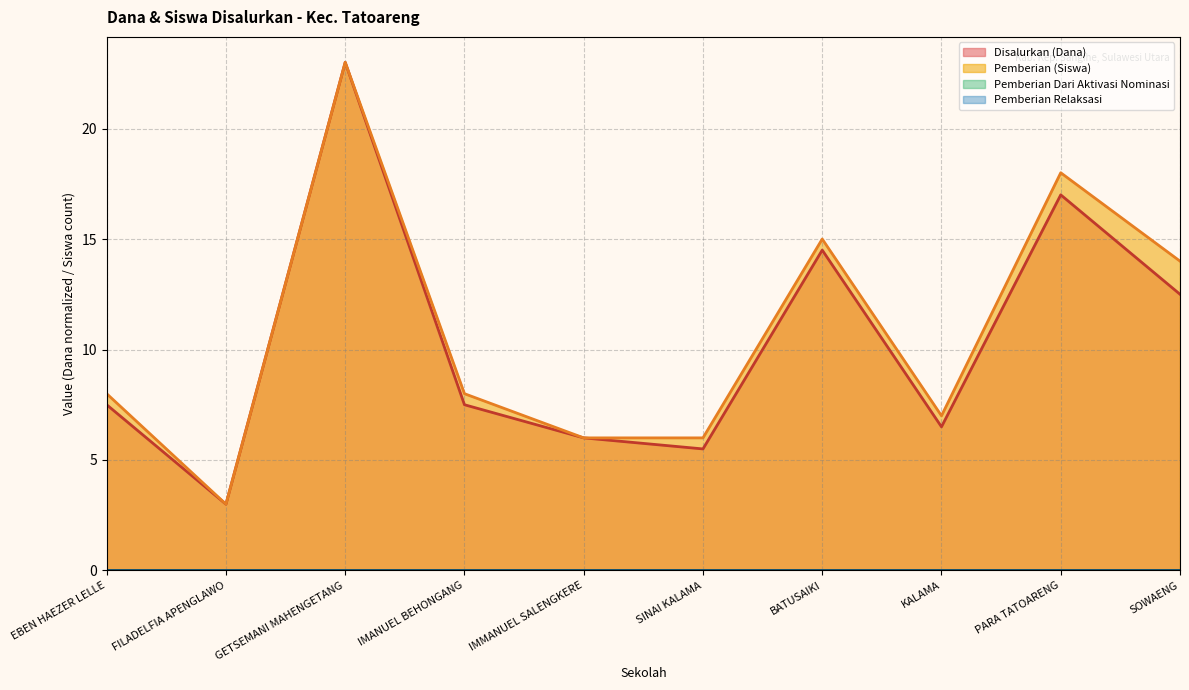

Is it true that Pemberian (Siswa) equals 23.0 at GETSEMANI MAHENGETANG?

True